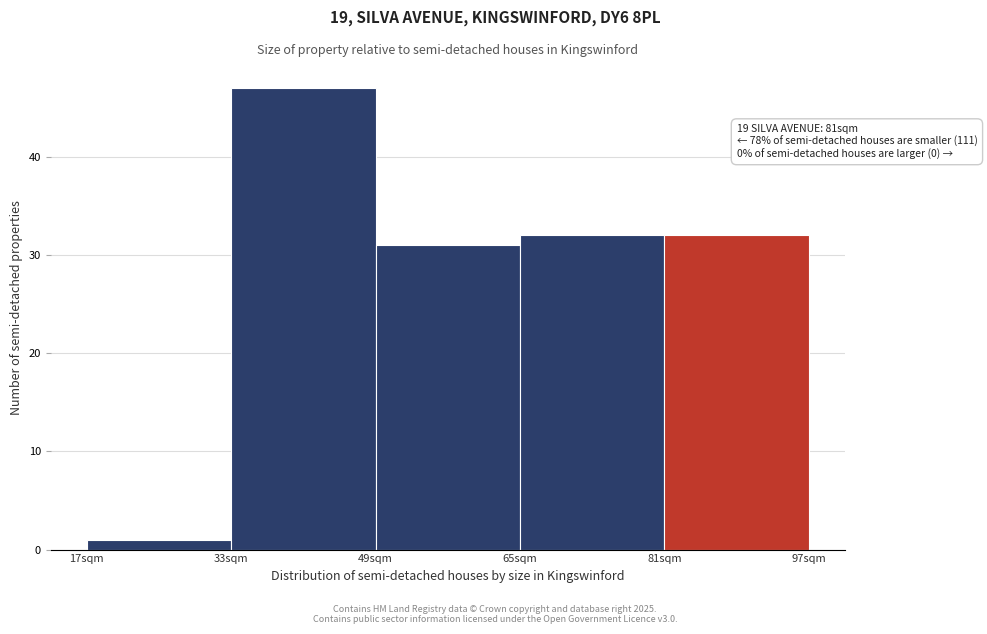

Over which range of the x-axis is the bar tallest?

33 to 49